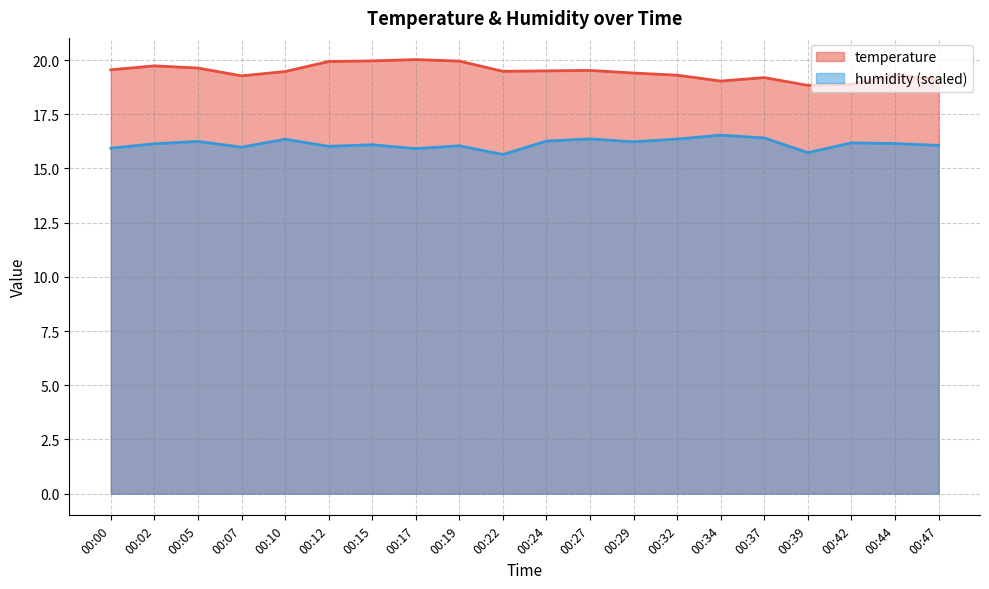

Which series has the largest total across all categories?

temperature